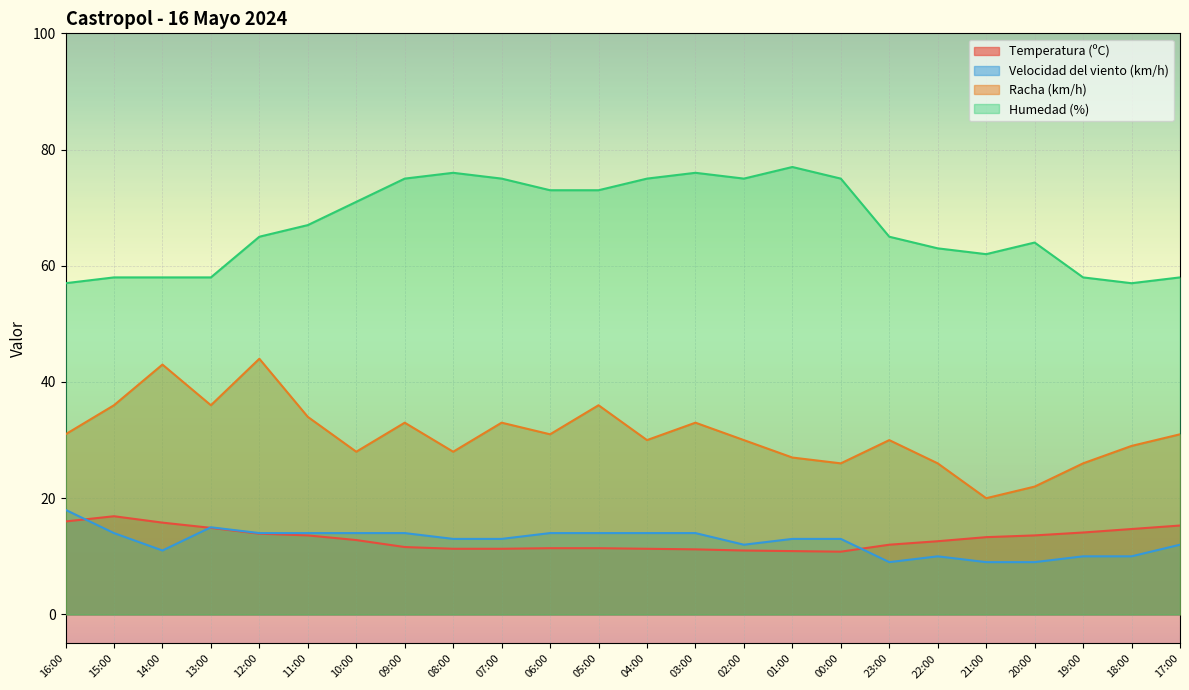

The Temperatura (ºC) series shows 3.5 at 16:00. True or false?

False